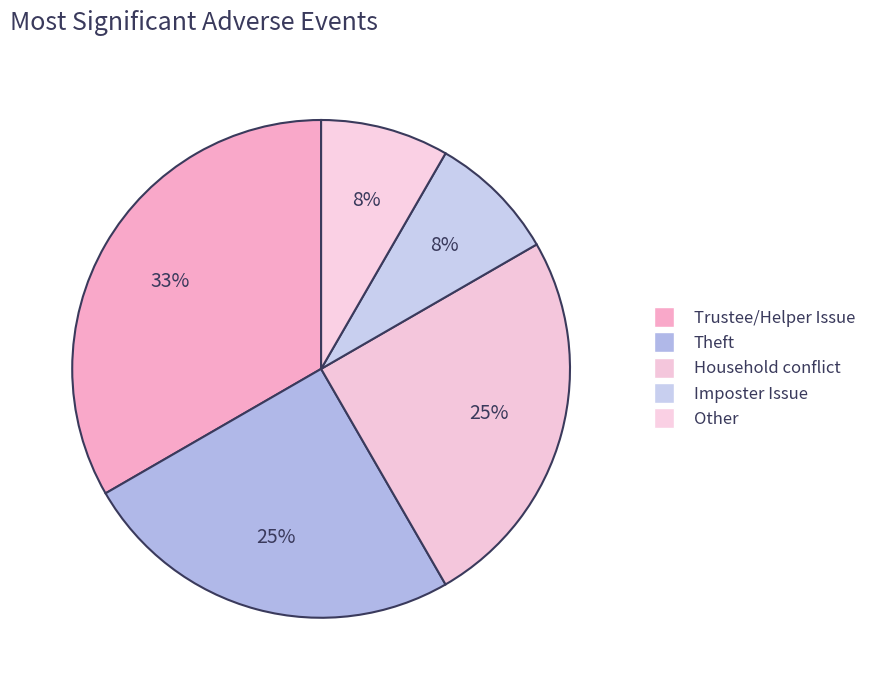

To the nearest percent, what is the difference between the largest and smallest slice percentages?

25%